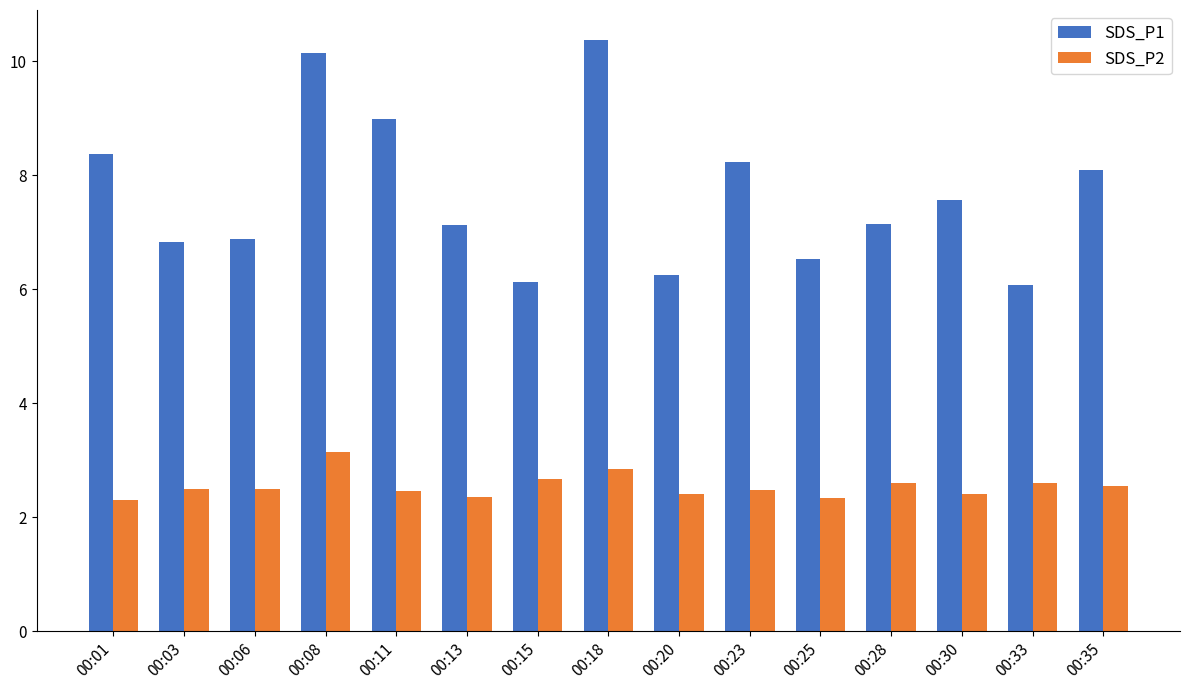

The SDS_P2 series shows 2.3 at 00:01. True or false?

True